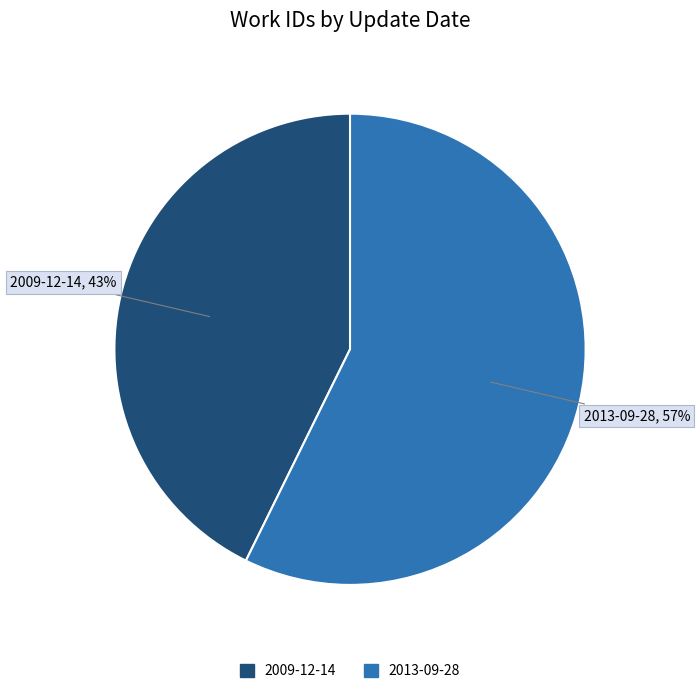

Which category accounts for the majority?

2013-09-28